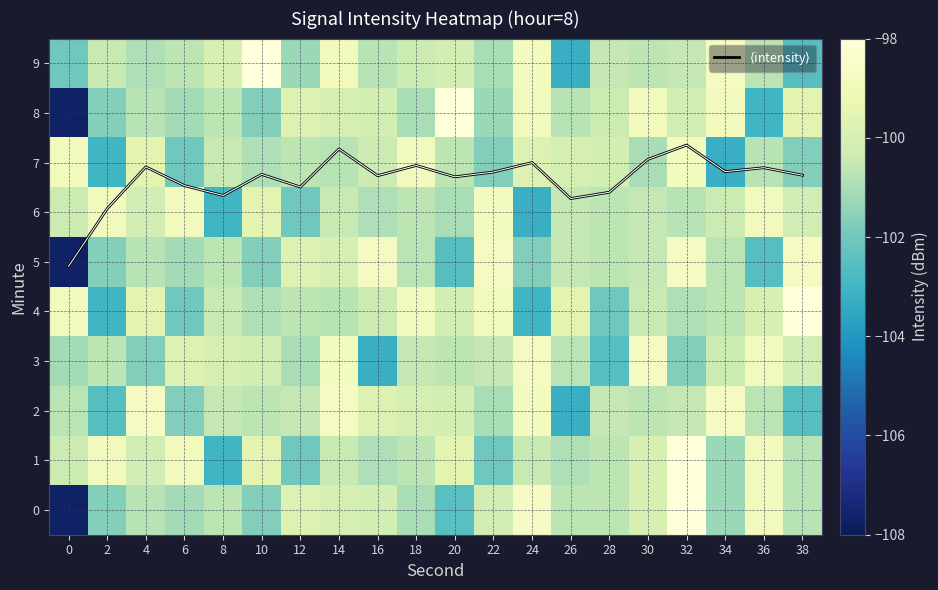

Rank the series at 0 from highest to lowest value.

$\langle$intensity$\rangle$, 4, 7, 1, 6, 2, 3, 9, 0, 5, 8